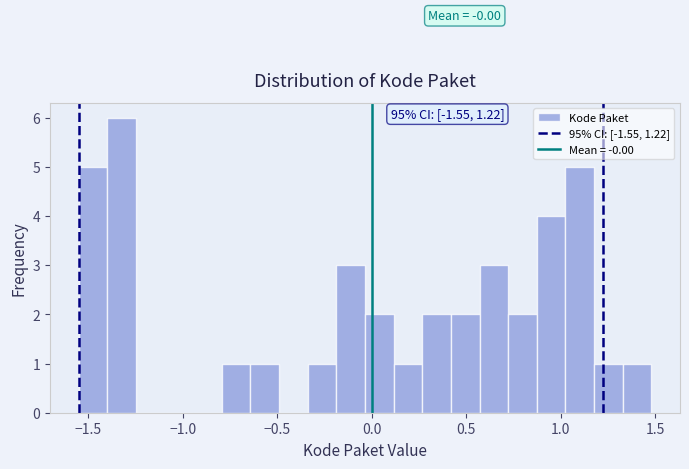

Read against the x-axis, roughly where is the centre of the tallest bar?

-1.30